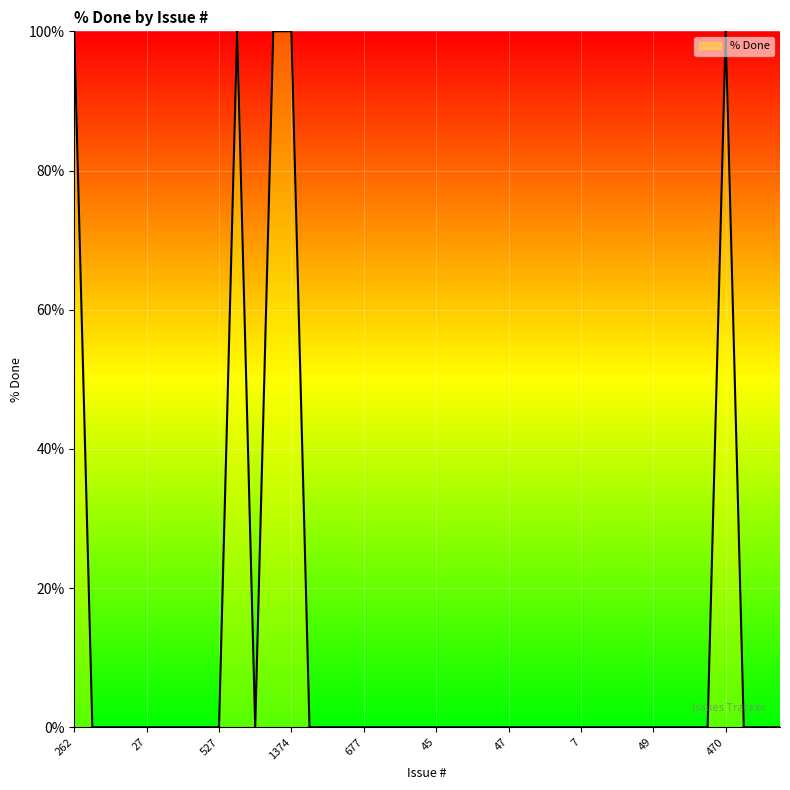

What is the greatest value displayed?

100